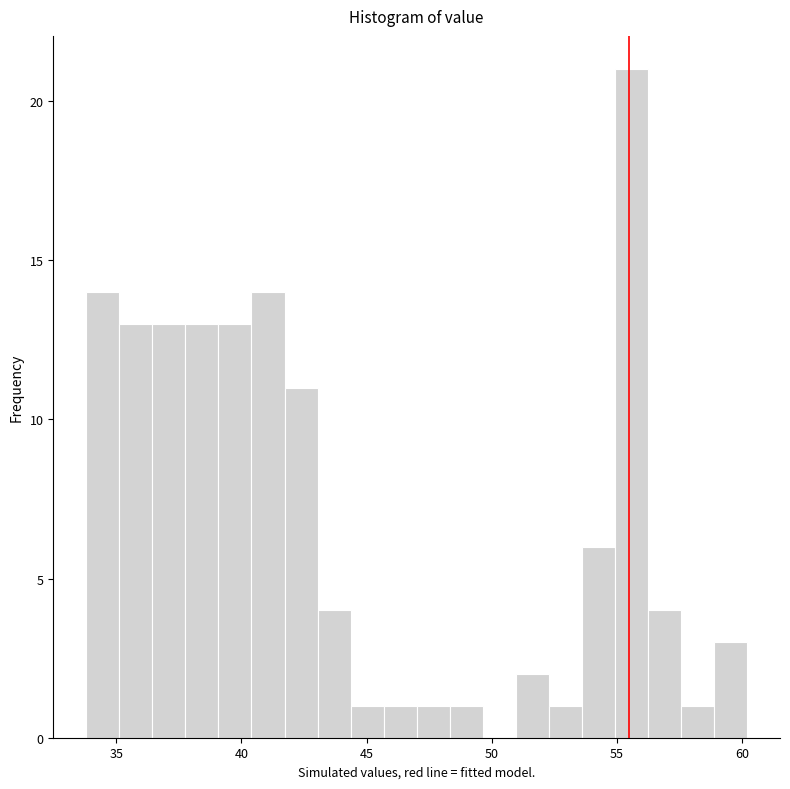

Around what value on the x-axis is the tallest bar? Give the approximate position of its centre, as read against the axis.

55.5